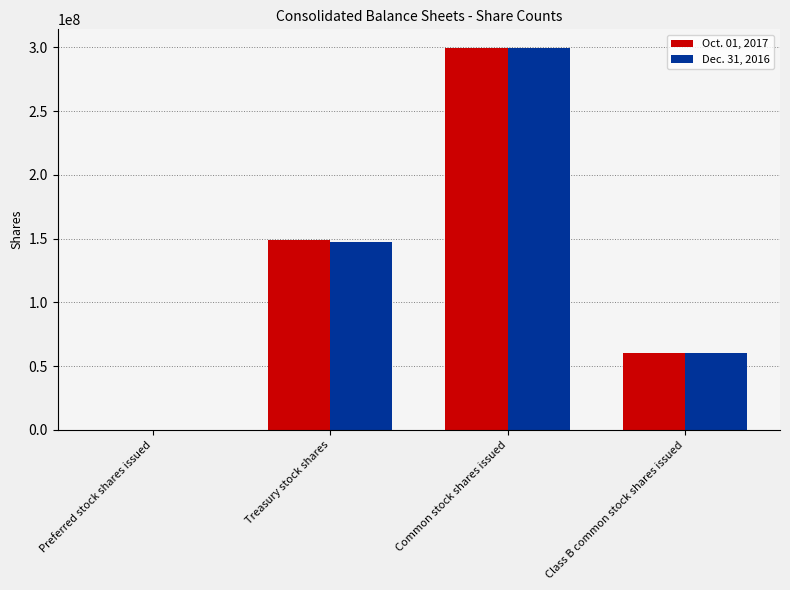

True or false: Oct. 01, 2017 has a value of 149232801 at Treasury stock shares.

True